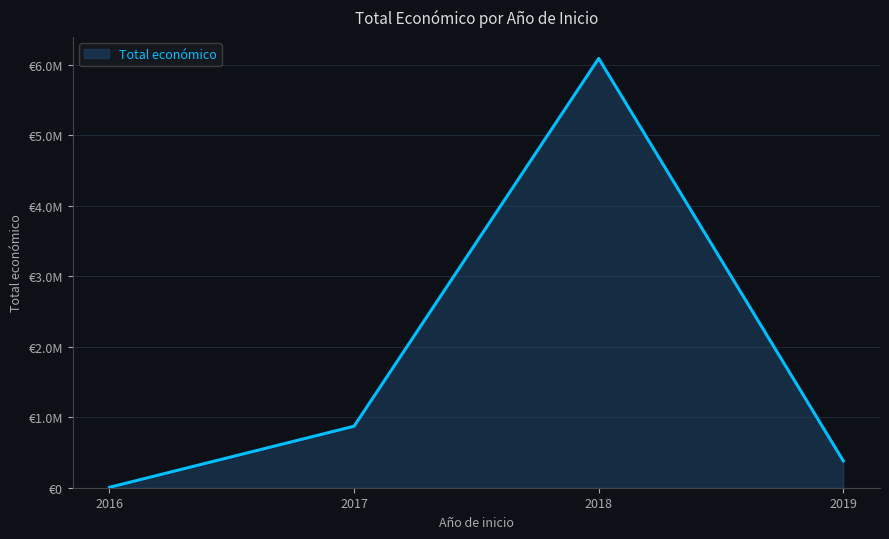

Does the chart have visible grid lines?

Yes